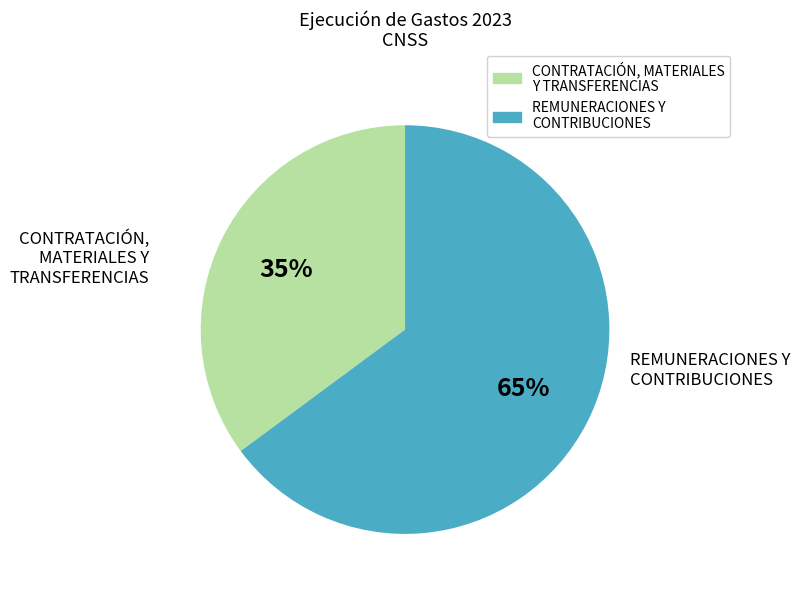

Is there any slice that represents more than half of the pie?

Yes